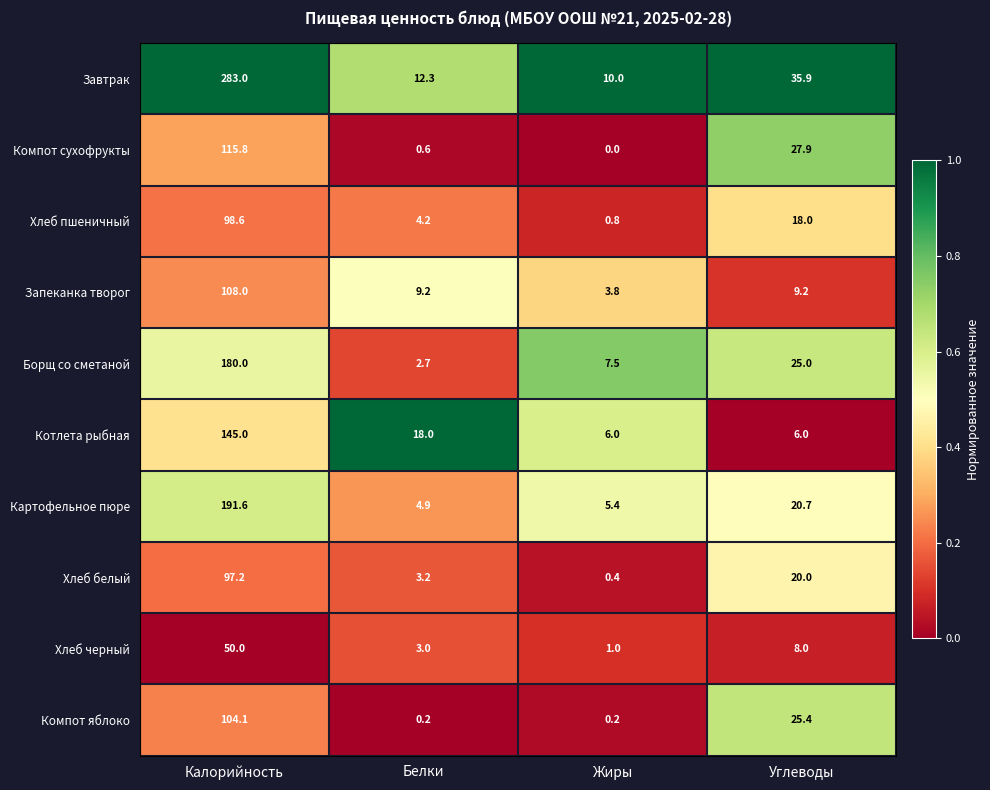

What is the sum of the Хлеб черный values at Углеводы and Калорийность?

58.0